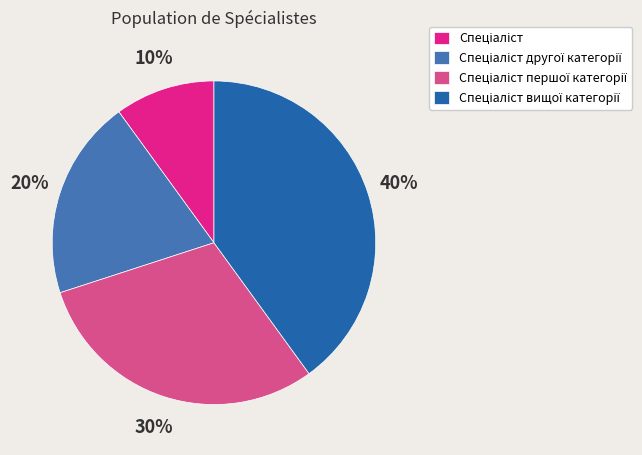

How many segments does this pie chart have?

4